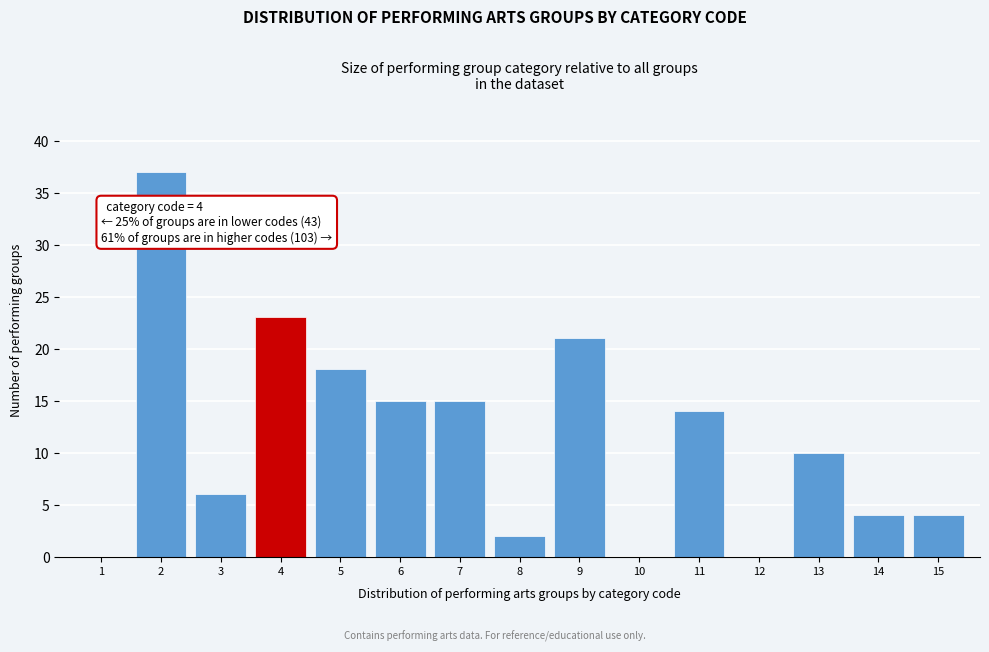

Reading left to right, list all the values displayed in this chart.

1=0	2=37	3=6	4=23	5=18	6=15	7=15	8=2	9=21	10=0	11=14	12=0	13=10	14=4	15=4